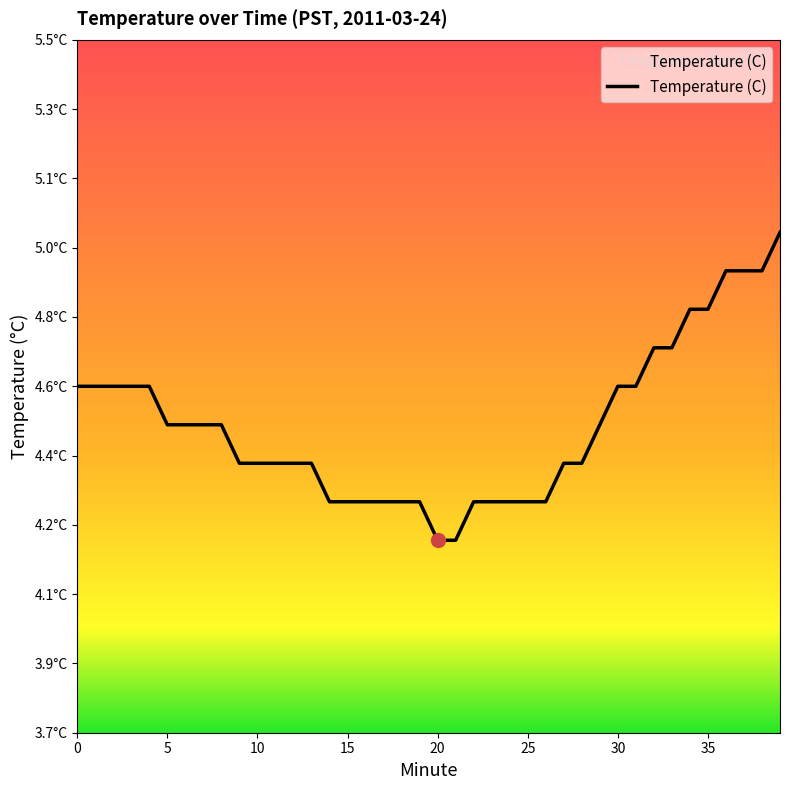

Reading right to left, transcribe all the data shown in this chart.

39=5.0	38=4.9	37=4.9	36=4.9	35=4.8	34=4.8	33=4.7	32=4.7	31=4.6	30=4.6	29=4.5	28=4.4	27=4.4	26=4.3	25=4.3	24=4.3	23=4.3	22=4.3	21=4.2	20=4.2	19=4.3	18=4.3	17=4.3	16=4.3	15=4.3	14=4.3	13=4.4	12=4.4	11=4.4	10=4.4	9=4.4	8=4.5	7=4.5	6=4.5	5=4.5	4=4.6	3=4.6	2=4.6	1=4.6	0=4.6